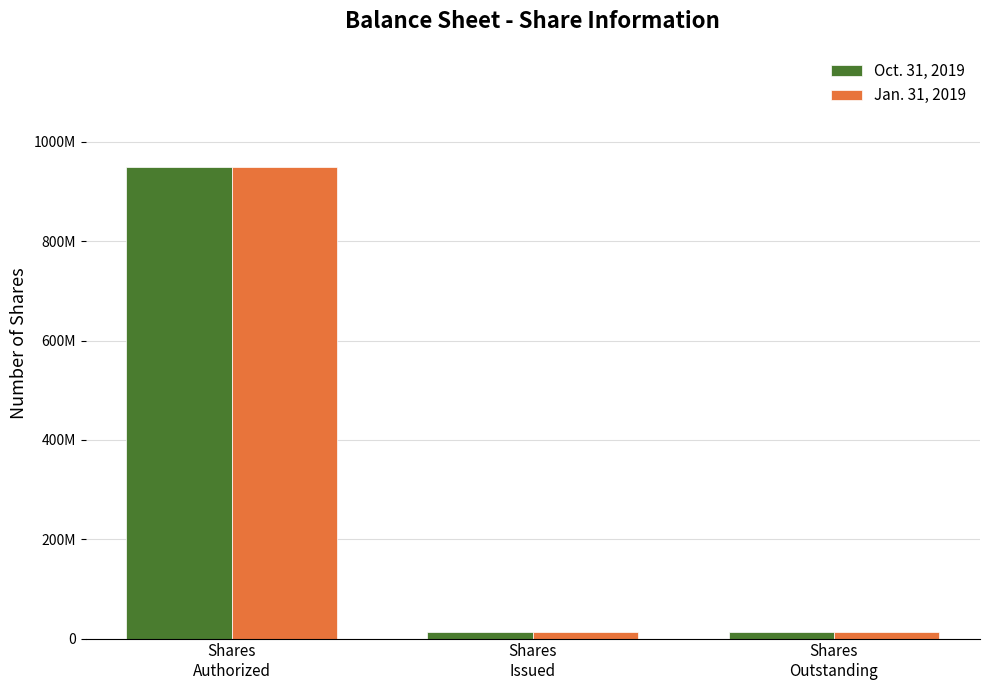

What are all the series names shown in the legend?

Oct. 31, 2019, Jan. 31, 2019